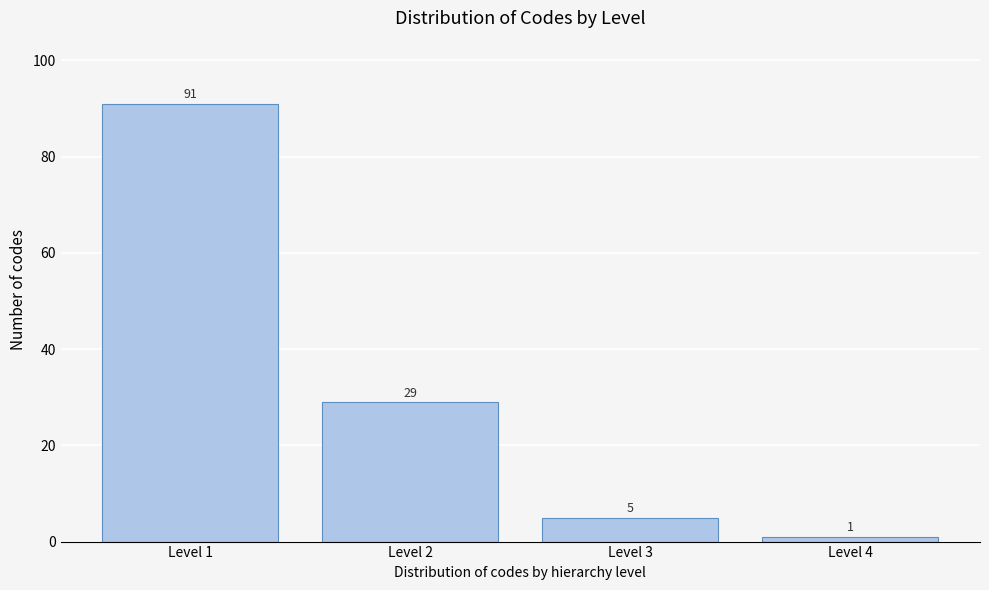

Reading left to right, extract all data points from this chart.

Level 1=91	Level 2=29	Level 3=5	Level 4=1